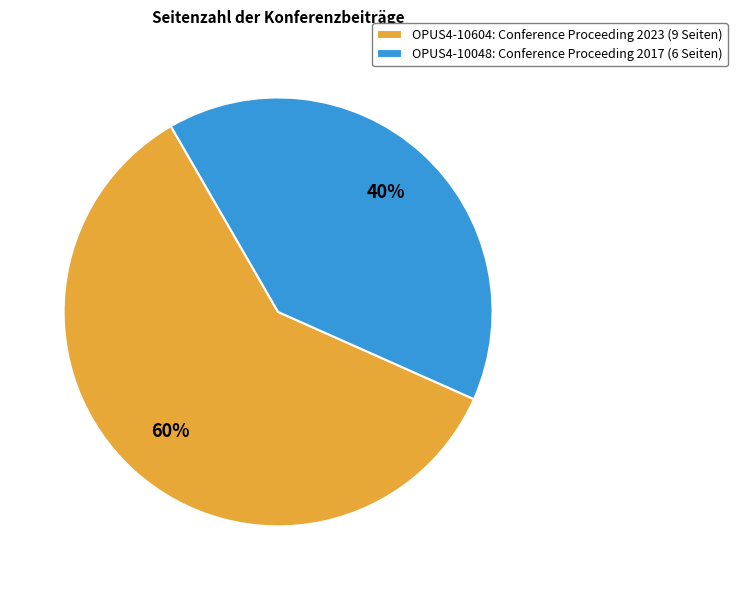

To the nearest percent, what is the average slice percentage?

50%